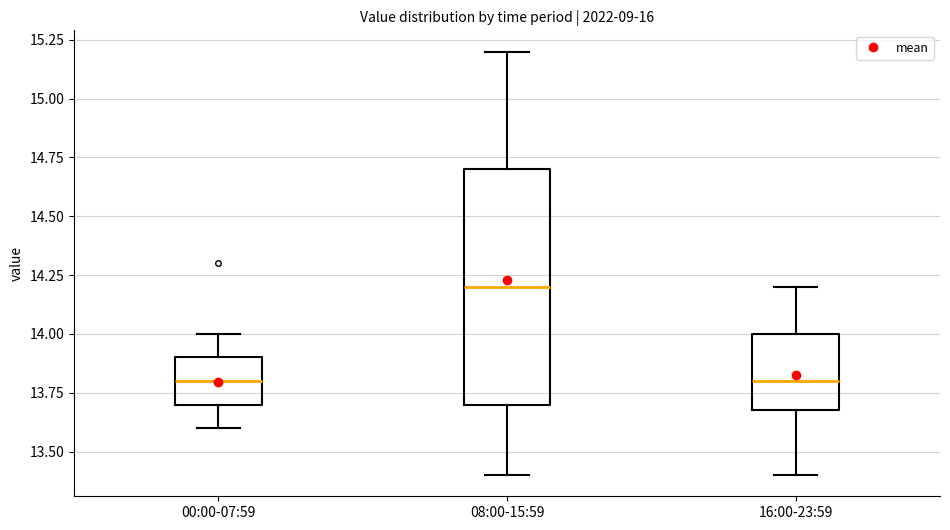

Reading left to right, transcribe this box plot: for each box, give where its median line is, the range the box spans, and where its two whiskers end, as read against the y-axis. The values are not printed on the chart, so give them approximately, as read against the axis.

00:00-07:59: median 13.8, box 13.7 to 13.9, whiskers 13.6 to 14.0
08:00-15:59: median 14.2, box 13.7 to 14.7, whiskers 13.4 to 15.2
16:00-23:59: median 13.8, box 13.7 to 14.0, whiskers 13.4 to 14.2